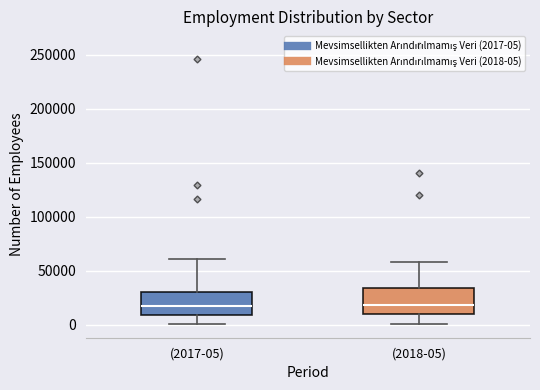

Reading left to right, transcribe this box plot: for each box, give where its median line is, the range the box spans, and where its two whiskers end, as read against the y-axis. The values are not printed on the chart, so give them approximately, as read against the axis.

(2017-05): median 20000, box 10000 to 30000, whiskers 0 to 60000
(2018-05): median 20000, box 10000 to 35000, whiskers 0 to 60000